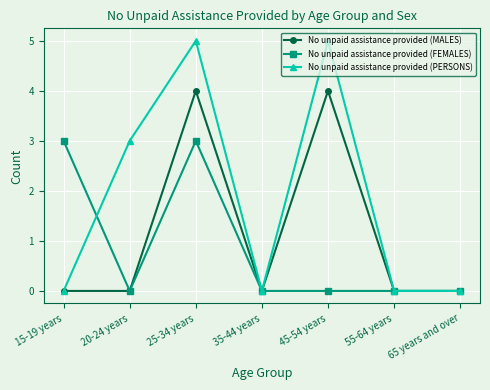

What is the maximum value shown in the chart?

5